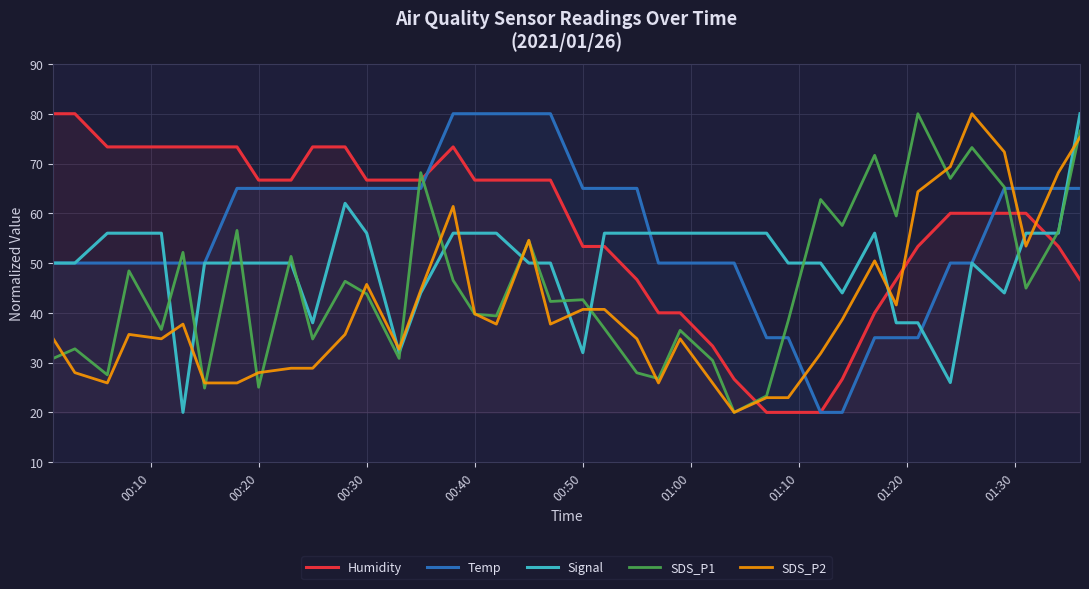

How many times do Humidity and SDS_P2 cross each other?

5